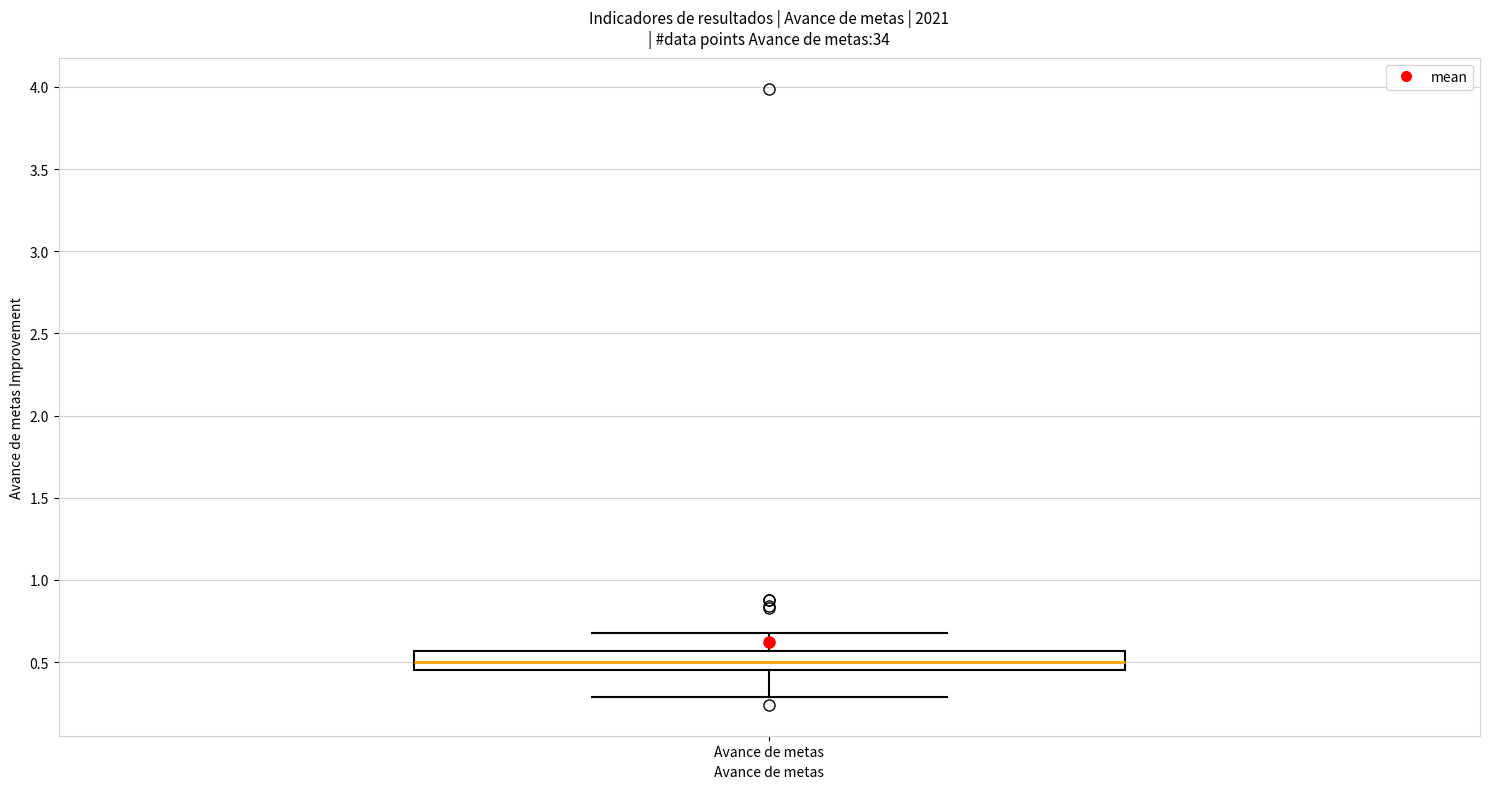

Where does the median line of the box for Avance de metas sit on the y-axis? The values are not printed on the chart, so give them approximately, as read against the axis.

0.50